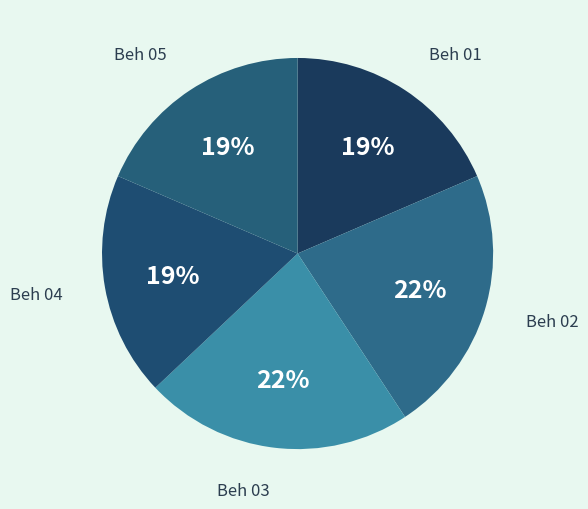

To the nearest percent, what portion does Beh 03 represent?

22%